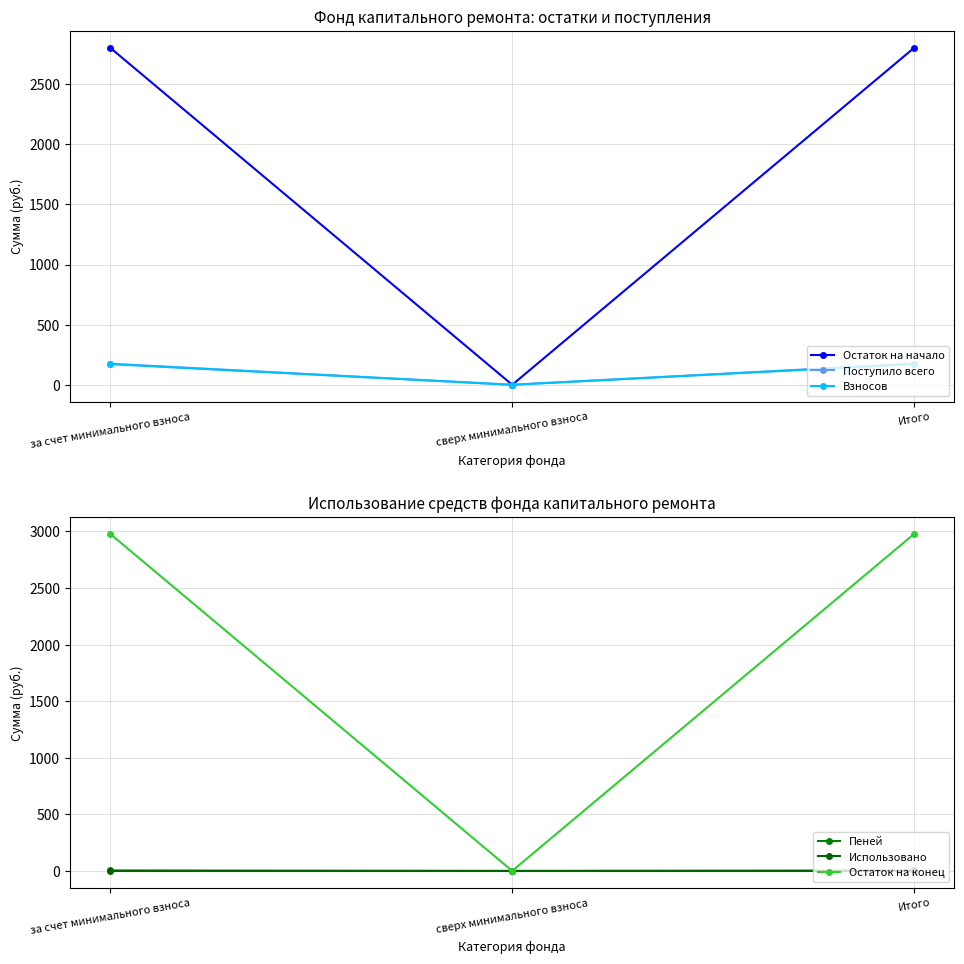

Is it true that Использовано equals 0.0 at сверх минимального взноса?

True